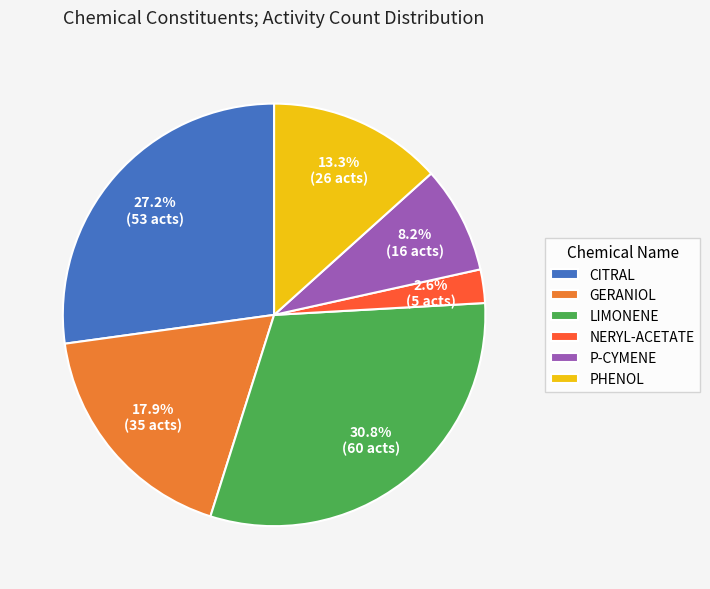

What portion of the pie excludes PHENOL?

86.7%